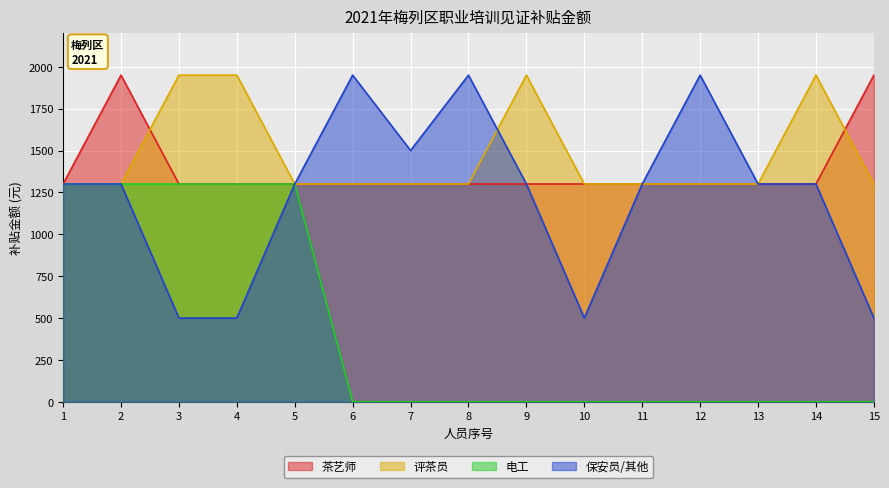

Does the chart display data point markers on the line(s)?

No